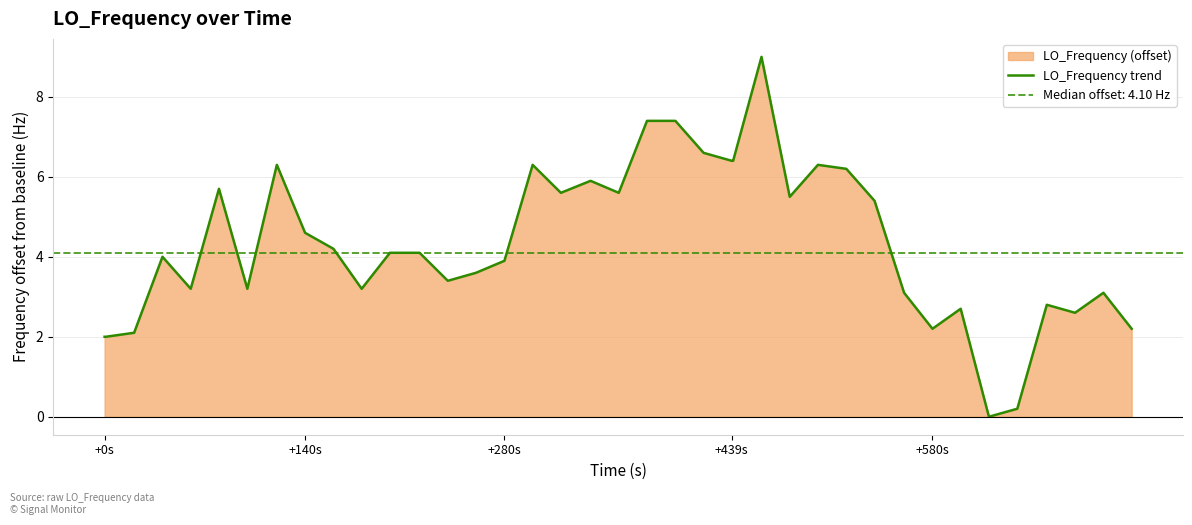

What is the average value?

4.3